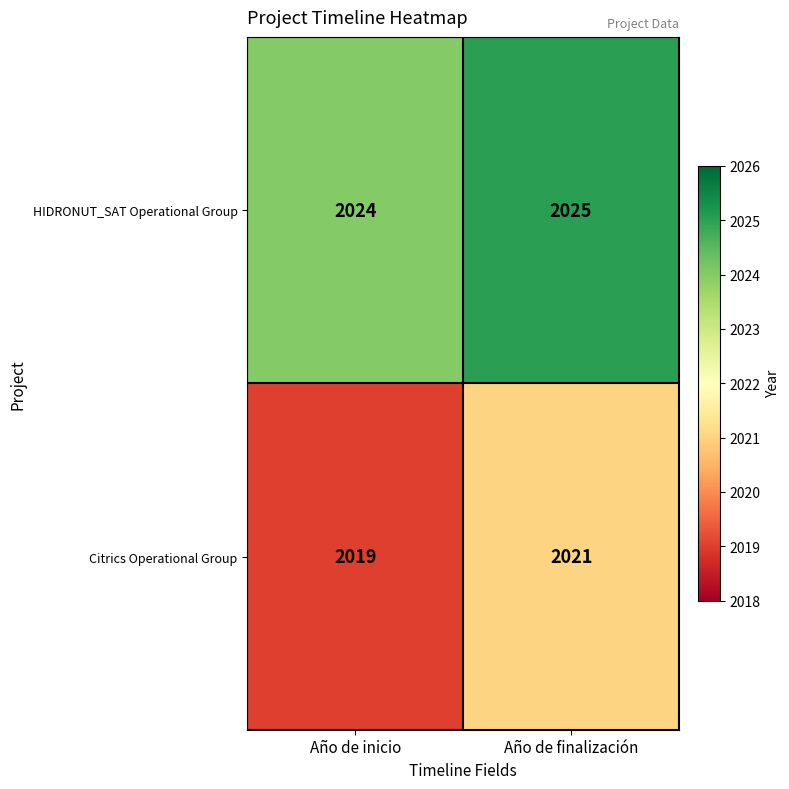

What is the maximum value shown in the chart?

2025